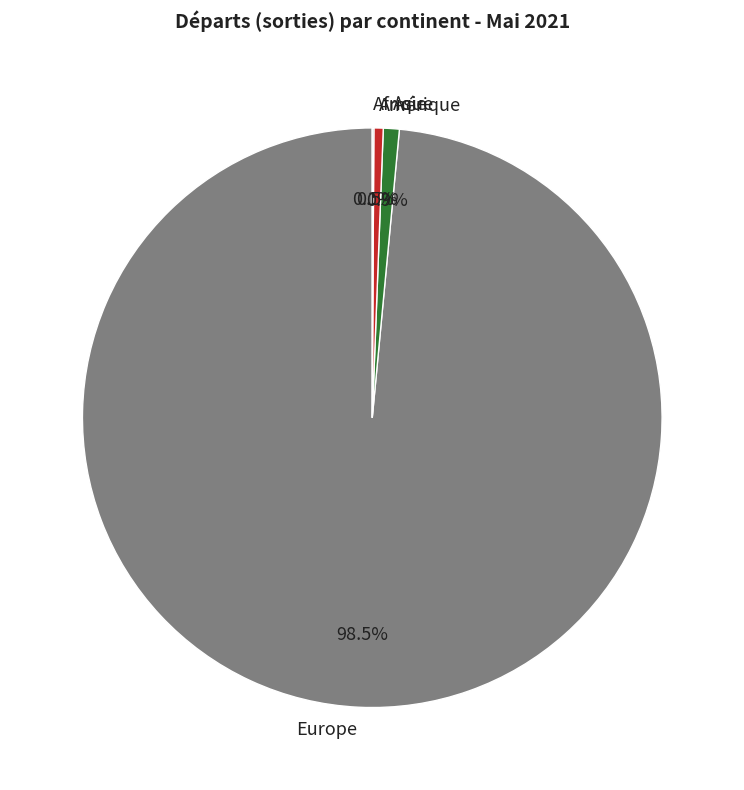

What portion of the pie excludes Asie?

99.1%